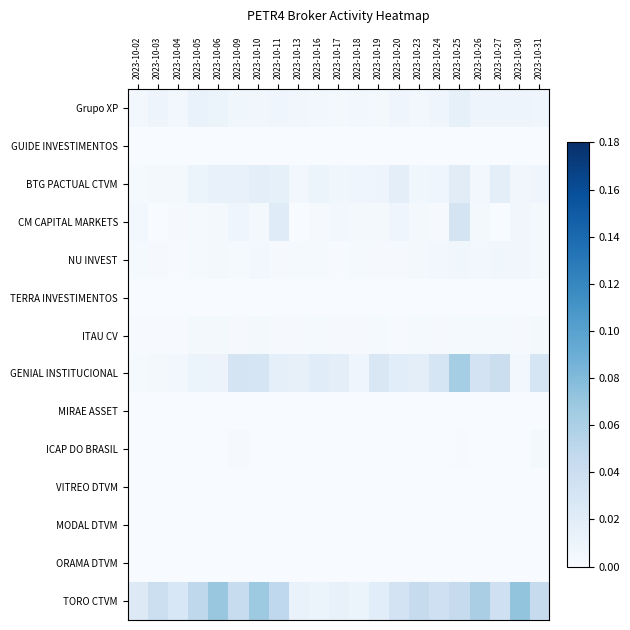

At how many categories does at least one series exceed 0?

21